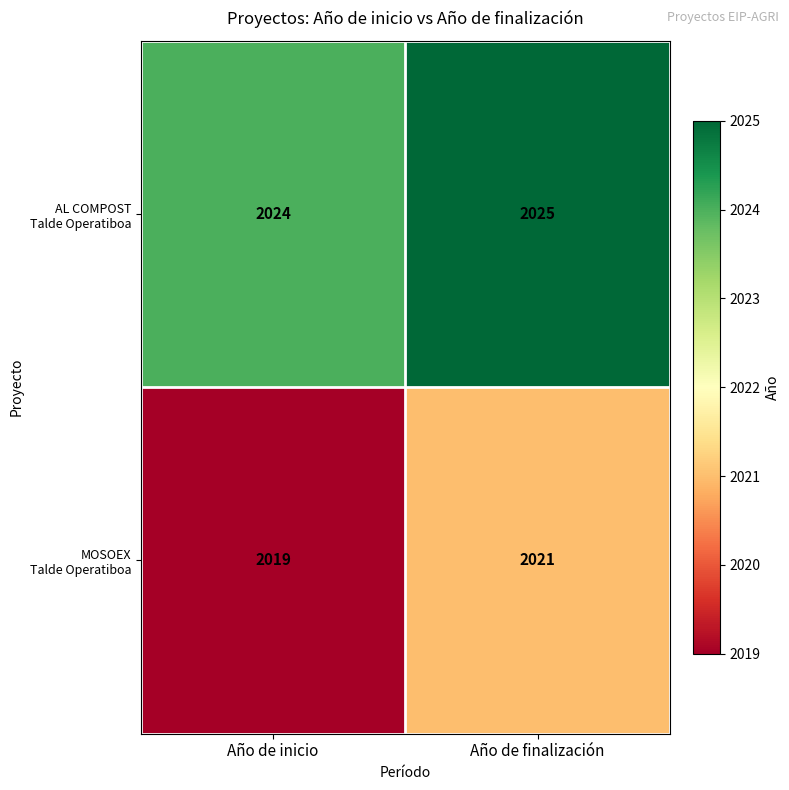

At which category is the sum across all series the highest?

Año de finalización